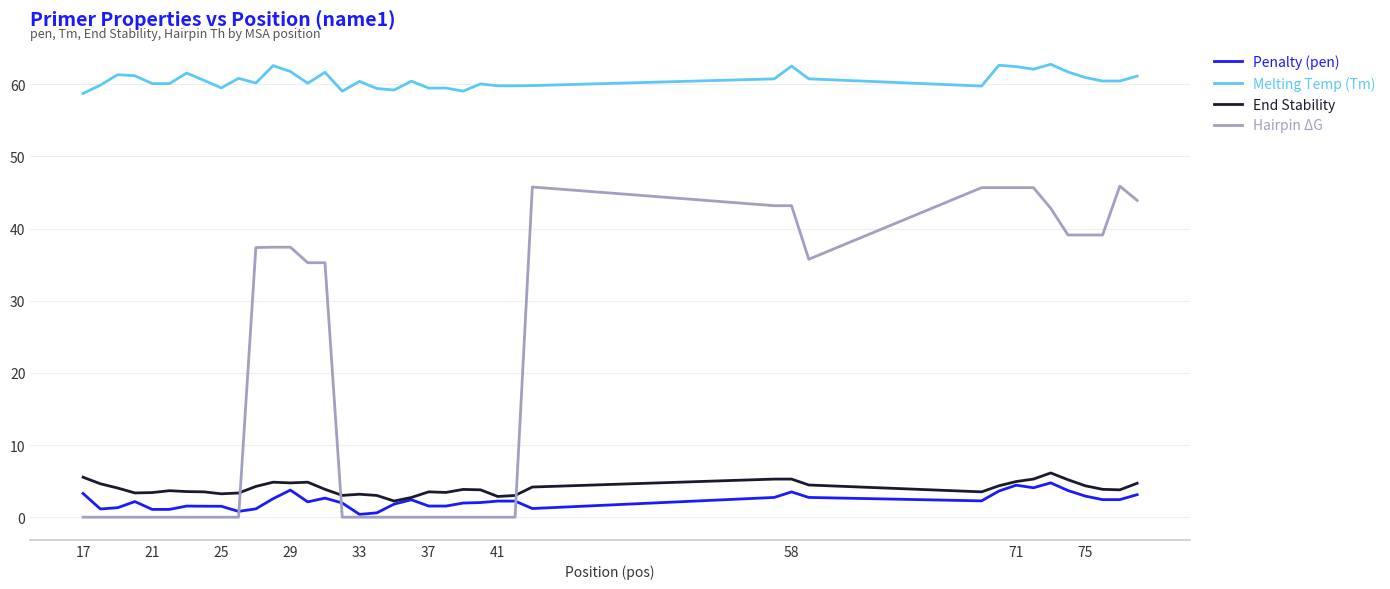

True or false: End Stability and Melting Temp (Tm) intersect in this chart.

False